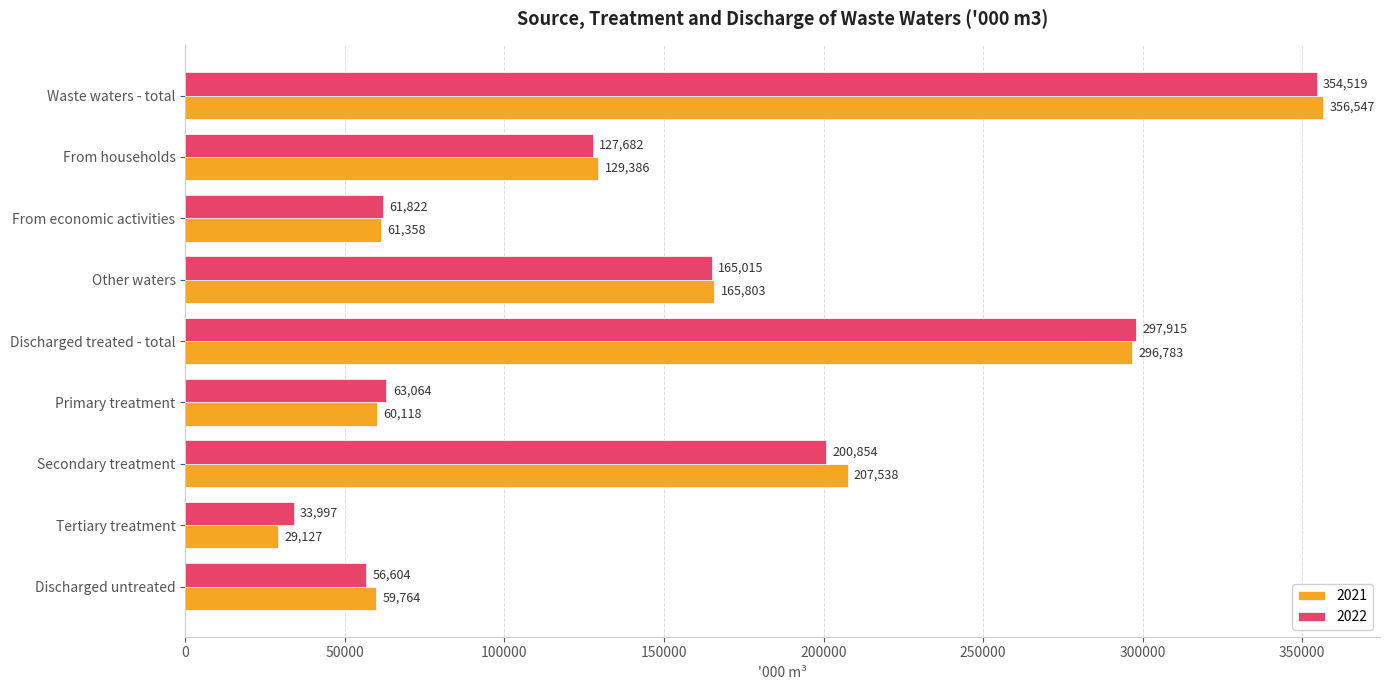

Which series has the largest total across all categories?

2021